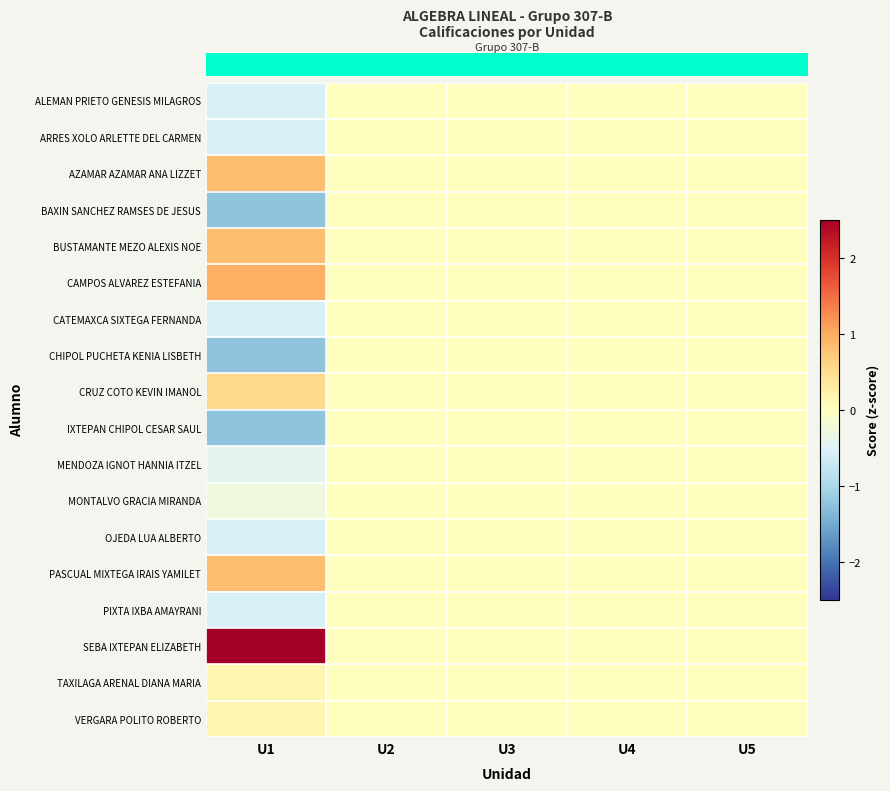

At which category is the sum across all series the highest?

U1